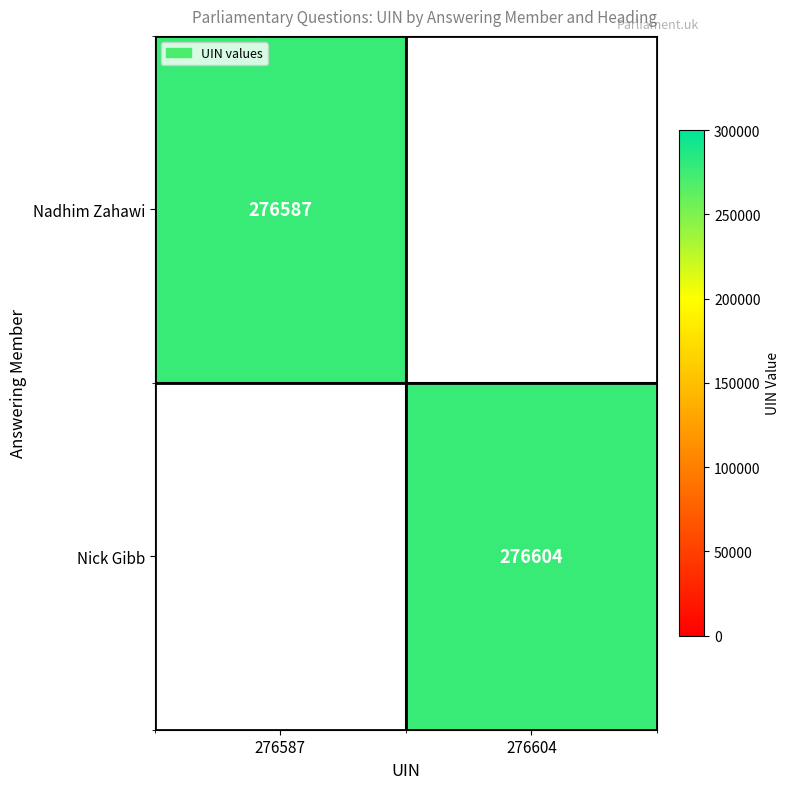

Is it true that Nick Gibb equals 276604 at 276604?

True